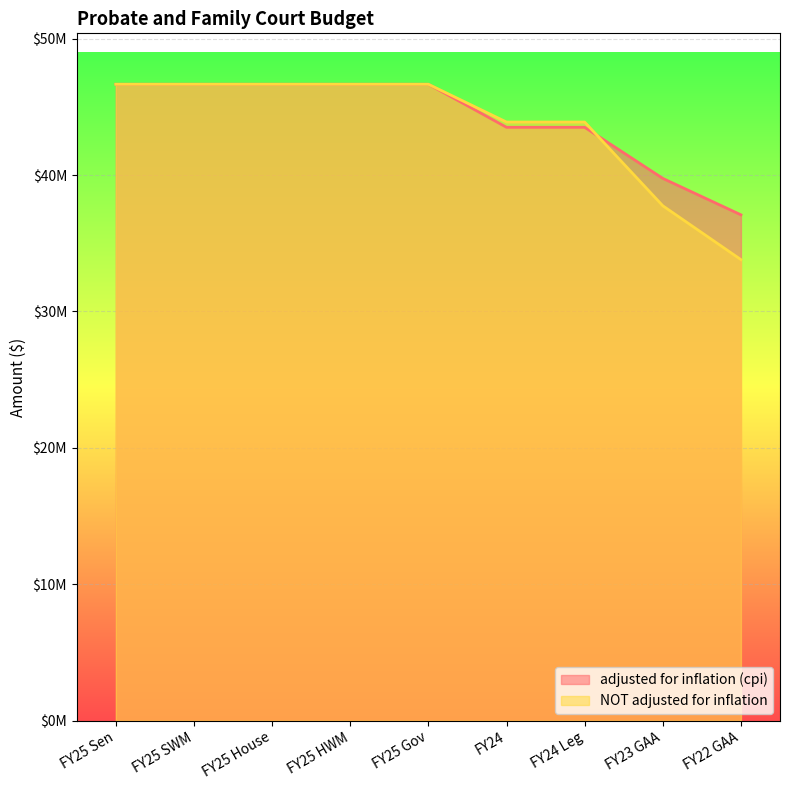

Reading left to right, list all the values displayed in this chart.

adjusted for inflation (cpi): 46653986	46653986	46653986	46653986	46653986	43499104	43499104	39754131	37084503
NOT adjusted for inflation: 46653986	46653986	46653986	46653986	46653986	43883650	43883650	37746410	33800469